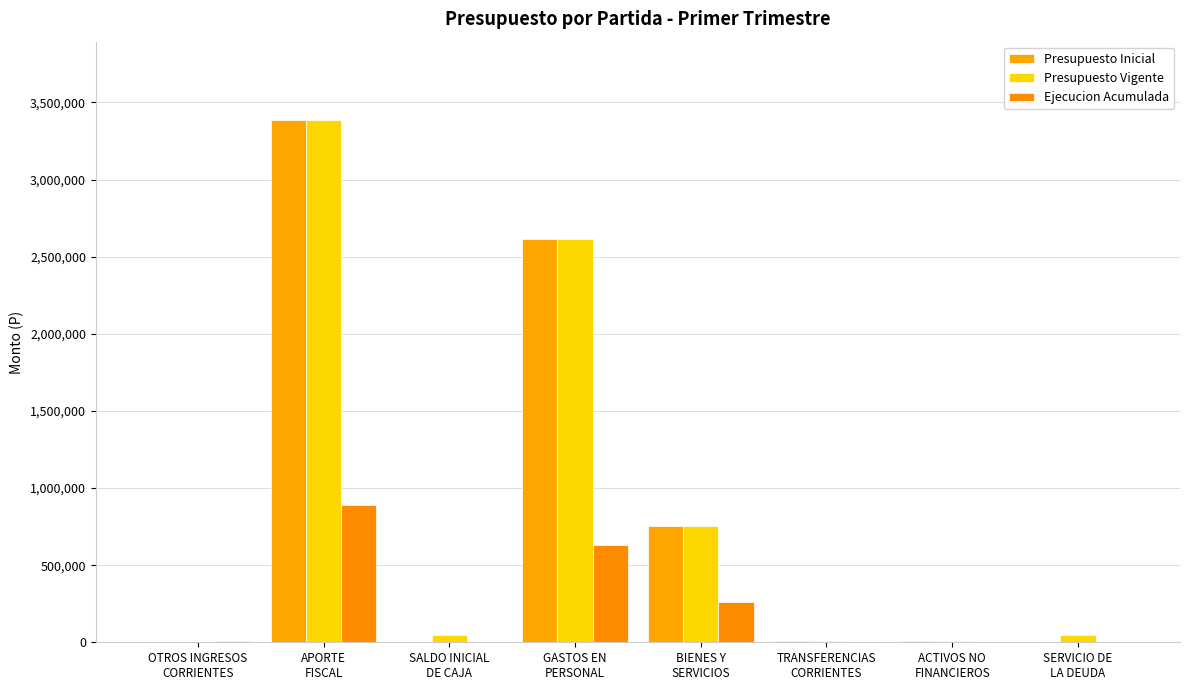

Which category has the lowest value in the Presupuesto Vigente series?

OTROS INGRESOS
CORRIENTES